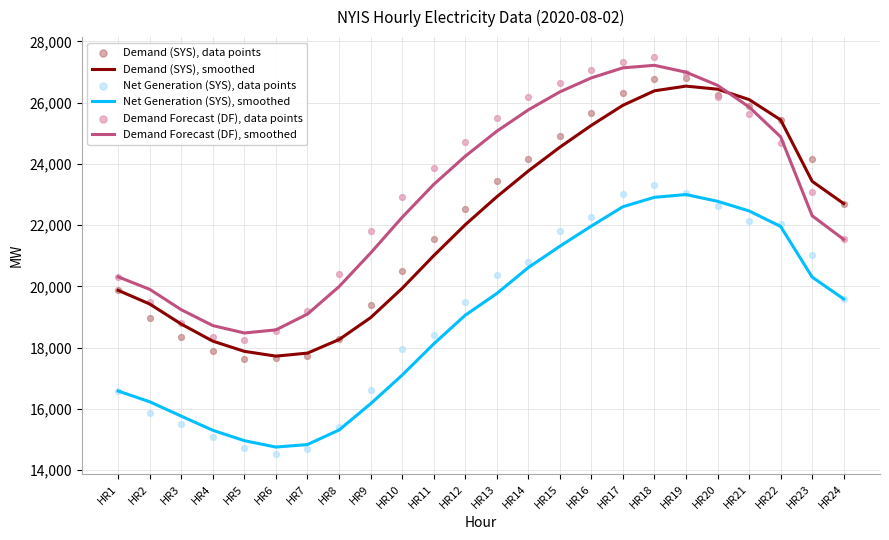

Which series reaches the minimum Y coordinate?

Net Generation (SYS), data points